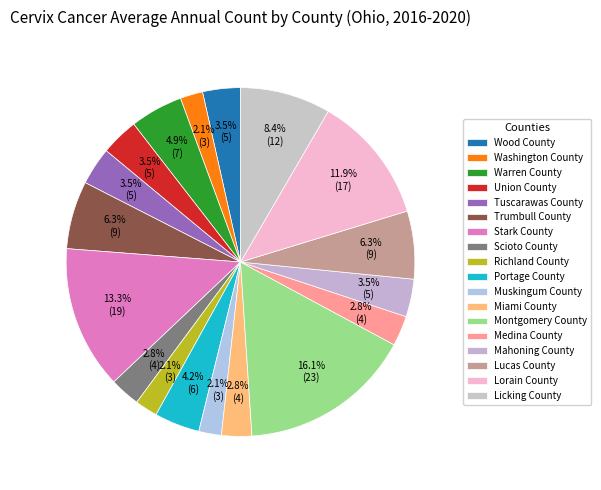

Count the number of slices in the pie.

18